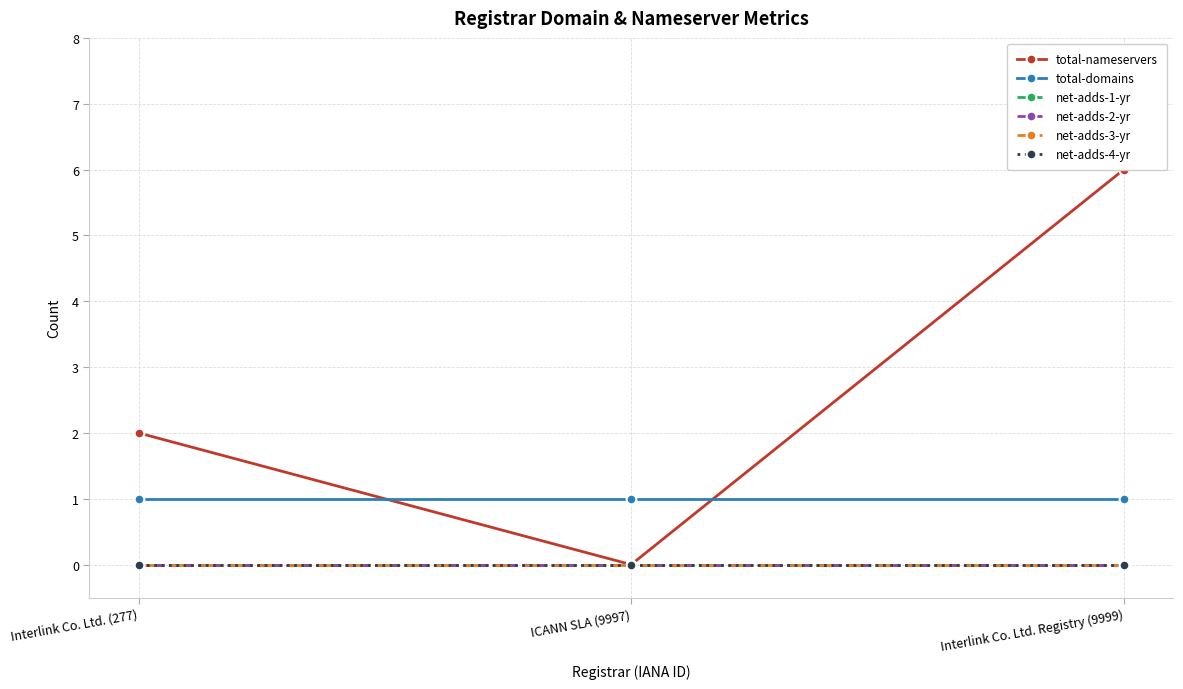

What is the label of the 1st point from the right?

Interlink Co. Ltd. Registry (9999)